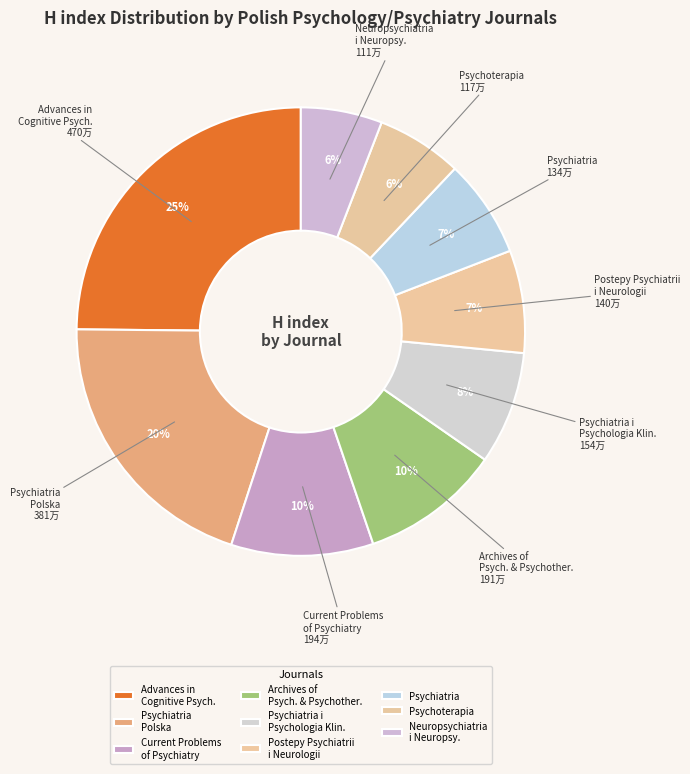

To the nearest percent, what percentage of the pie is Advances in Cognitive Psych.?

25%